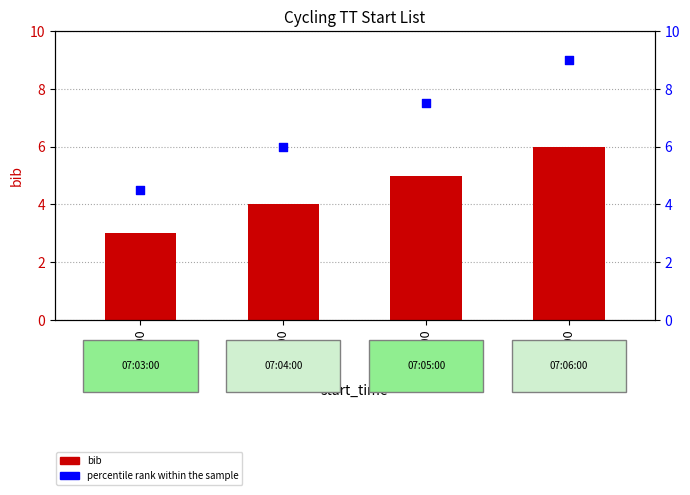

Which series reaches the minimum Y coordinate?

bib